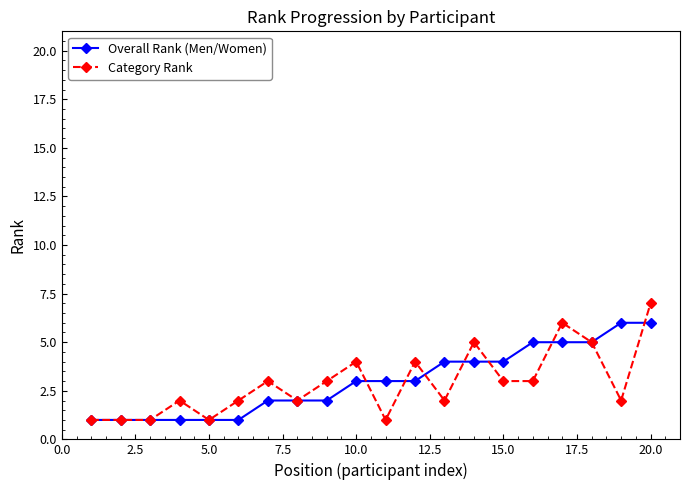

Which series has the widest spread of values?

Category Rank